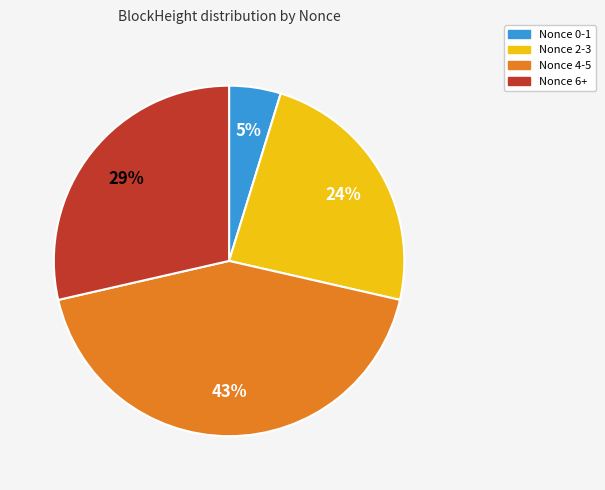

Is the sum of Nonce 2-3 and Nonce 0-1 greater than half?

No